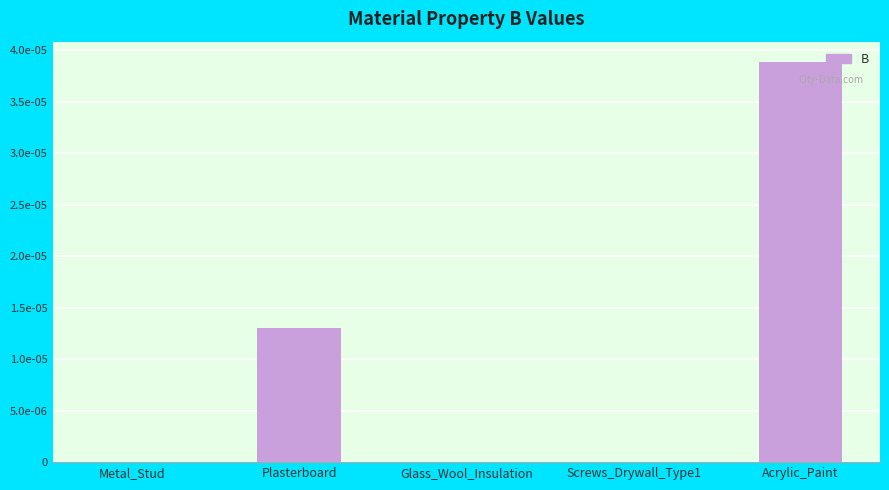

List the labels in order of value, largest first.

Acrylic_Paint, Plasterboard, Metal_Stud, Glass_Wool_Insulation, Screws_Drywall_Type1